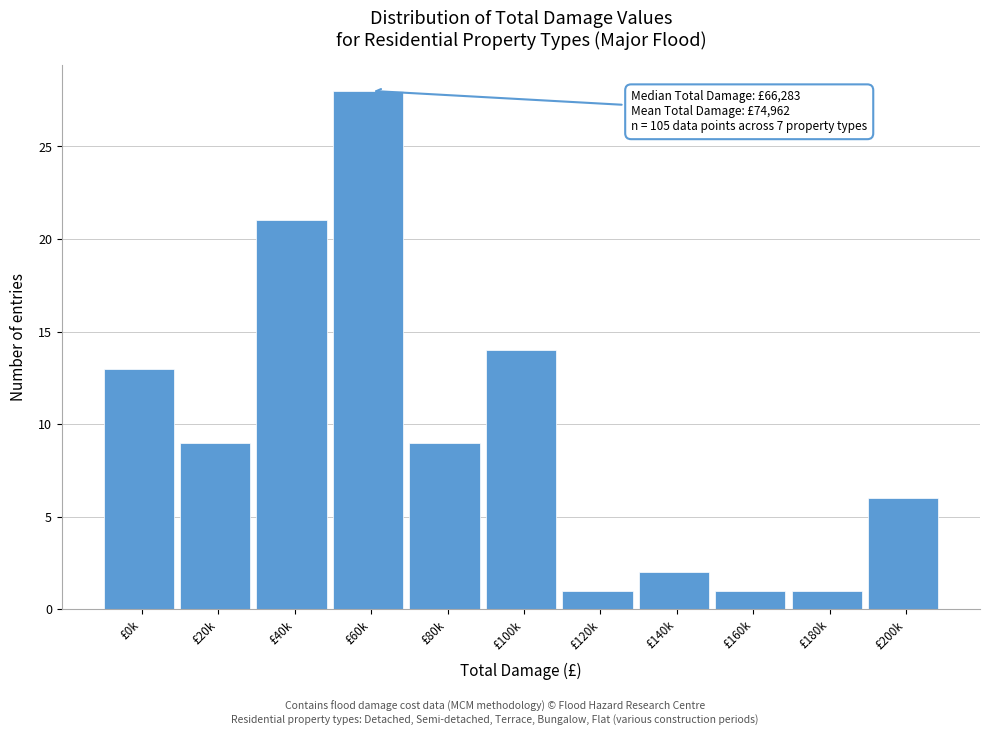

Reading right to left, transcribe all the data shown in this chart.

6	1	1	2	1	14	9	28	21	9	13